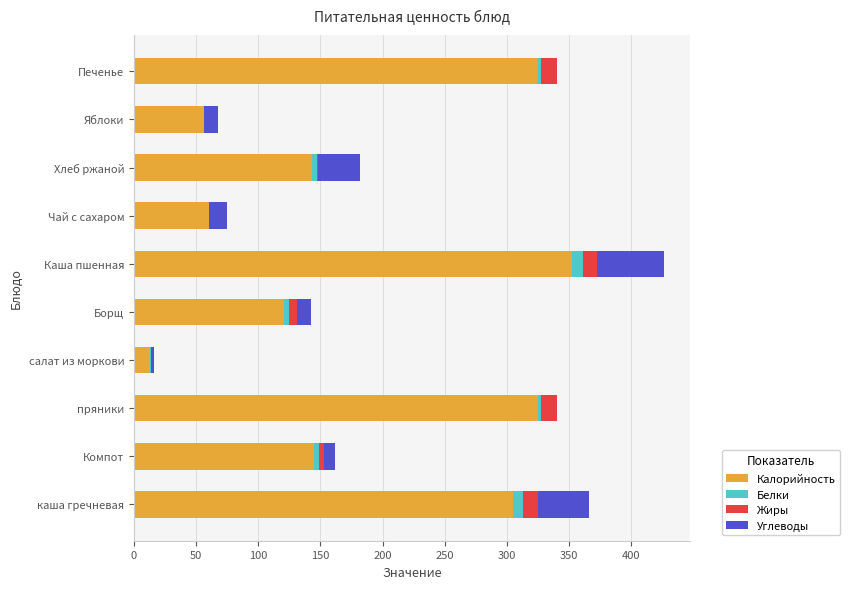

What is the highest value of the Калорийность series?

352.0